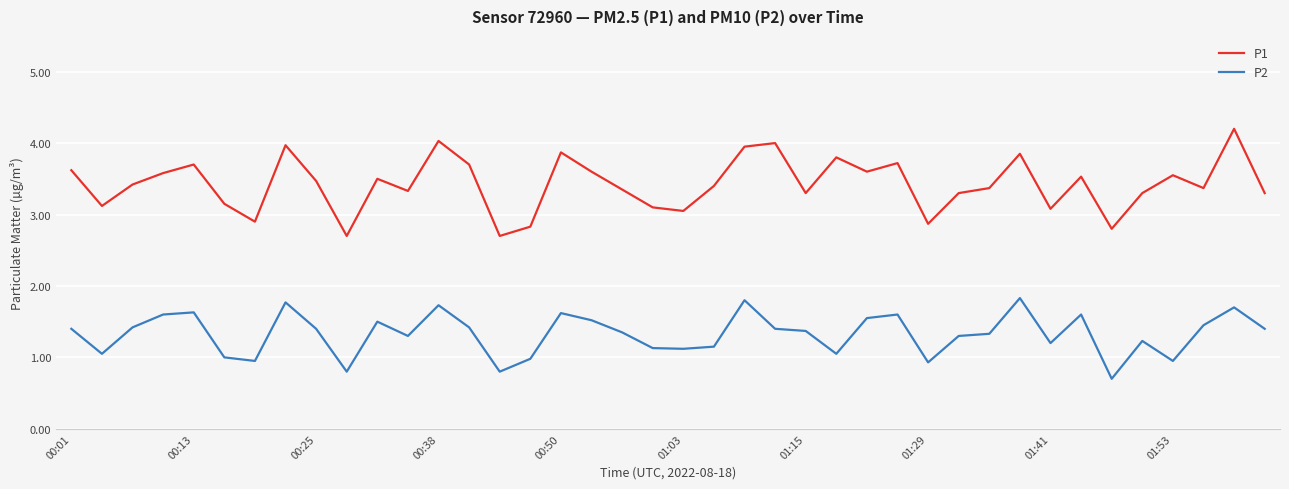

Which series has the largest total across all categories?

P1